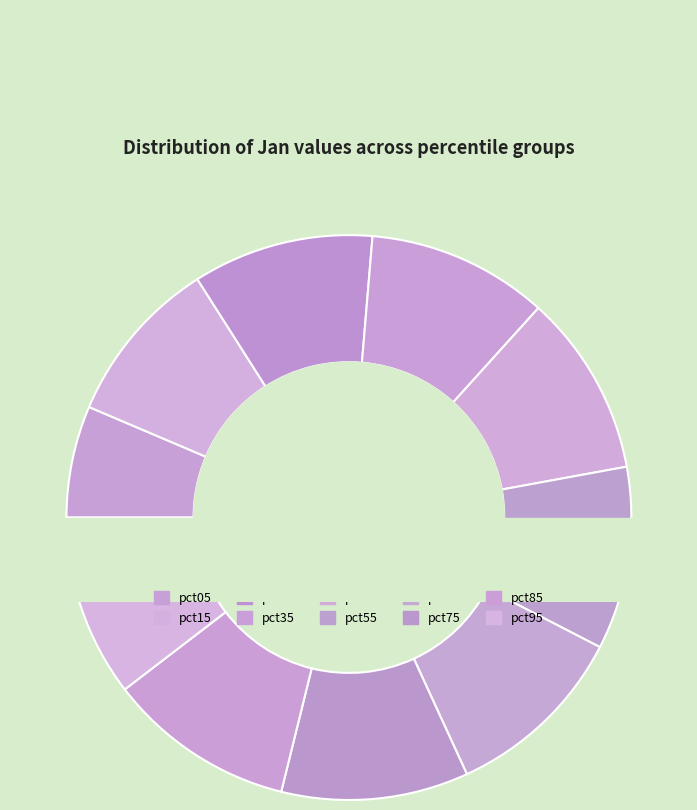

Which slice is the smallest?

pct05